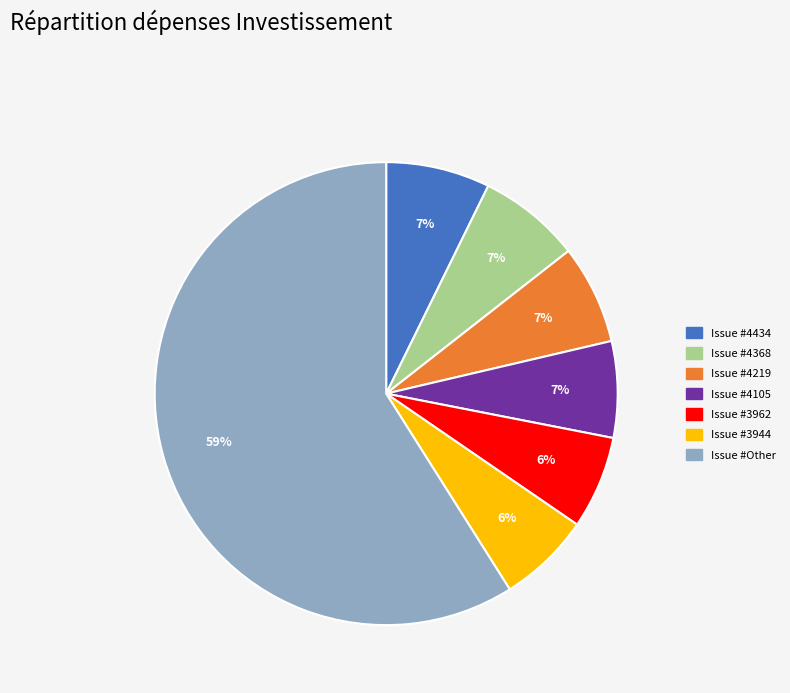

Does any single category account for the majority?

Yes